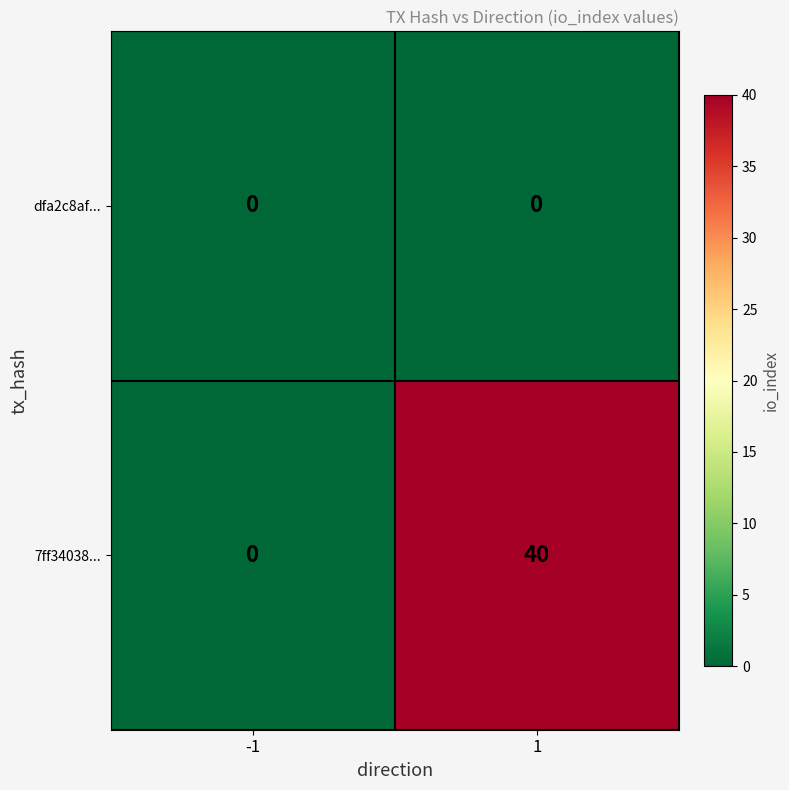

Reading left to right, extract all data points from this chart.

dfa2c8af...: -1=0	1=0
7ff34038...: -1=0	1=40